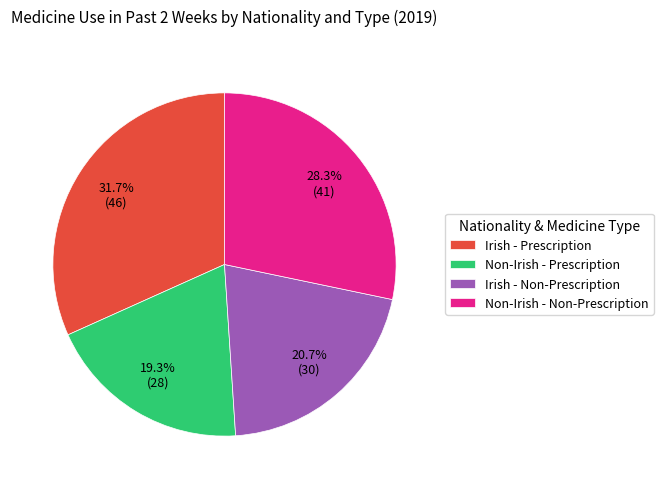

Is it true that Non-Irish - Non-Prescription is 36% of the pie?

False